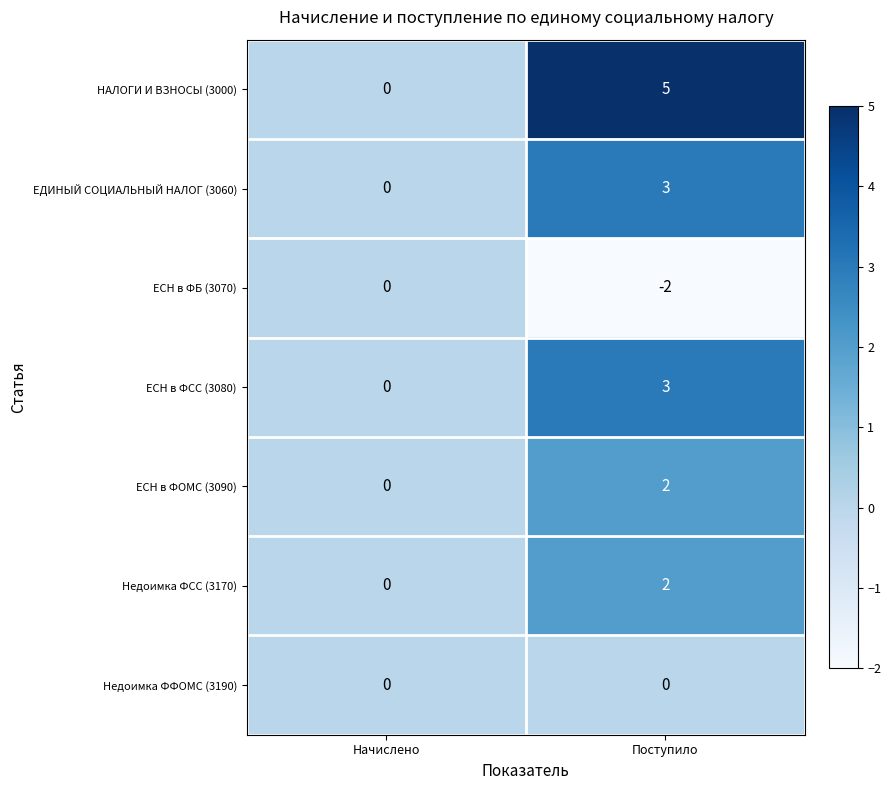

Which series has the largest total across all categories?

НАЛОГИ И ВЗНОСЫ (3000)